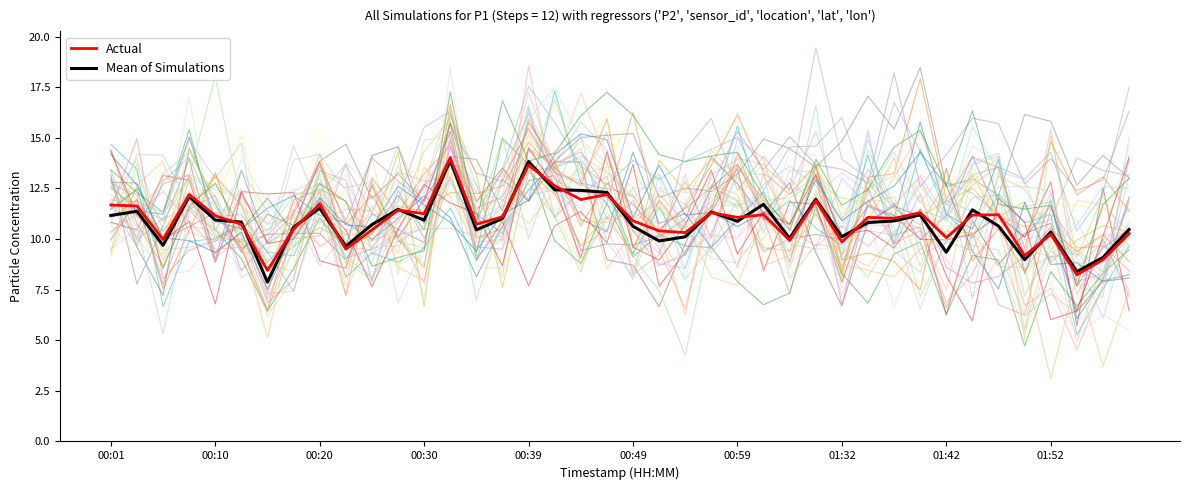

Does the chart have visible grid lines?

No